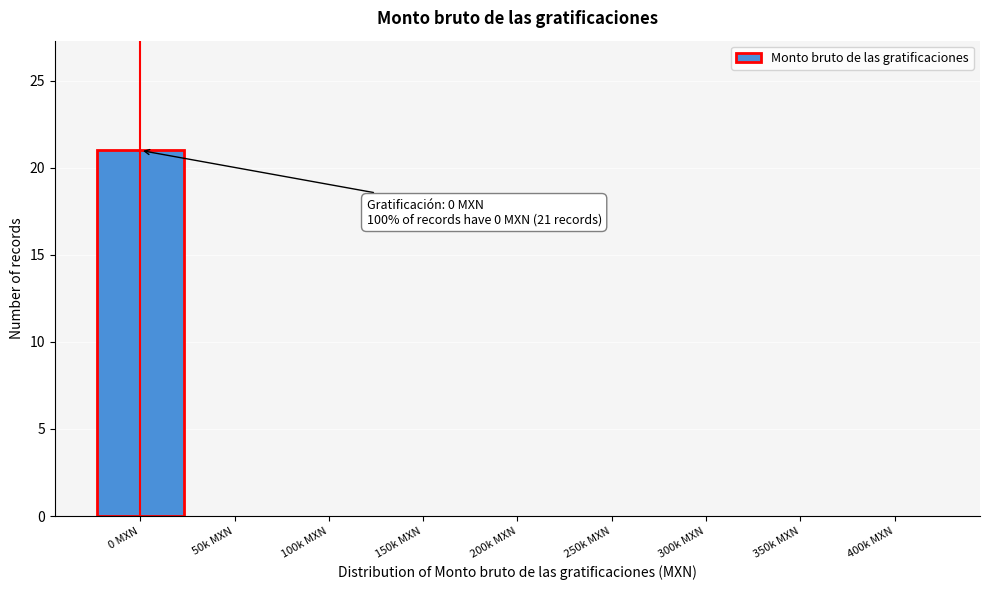

Reading left to right, extract all data points from this chart.

0 MXN=21	50k MXN=0	100k MXN=0	150k MXN=0	200k MXN=0	250k MXN=0	300k MXN=0	350k MXN=0	400k MXN=0